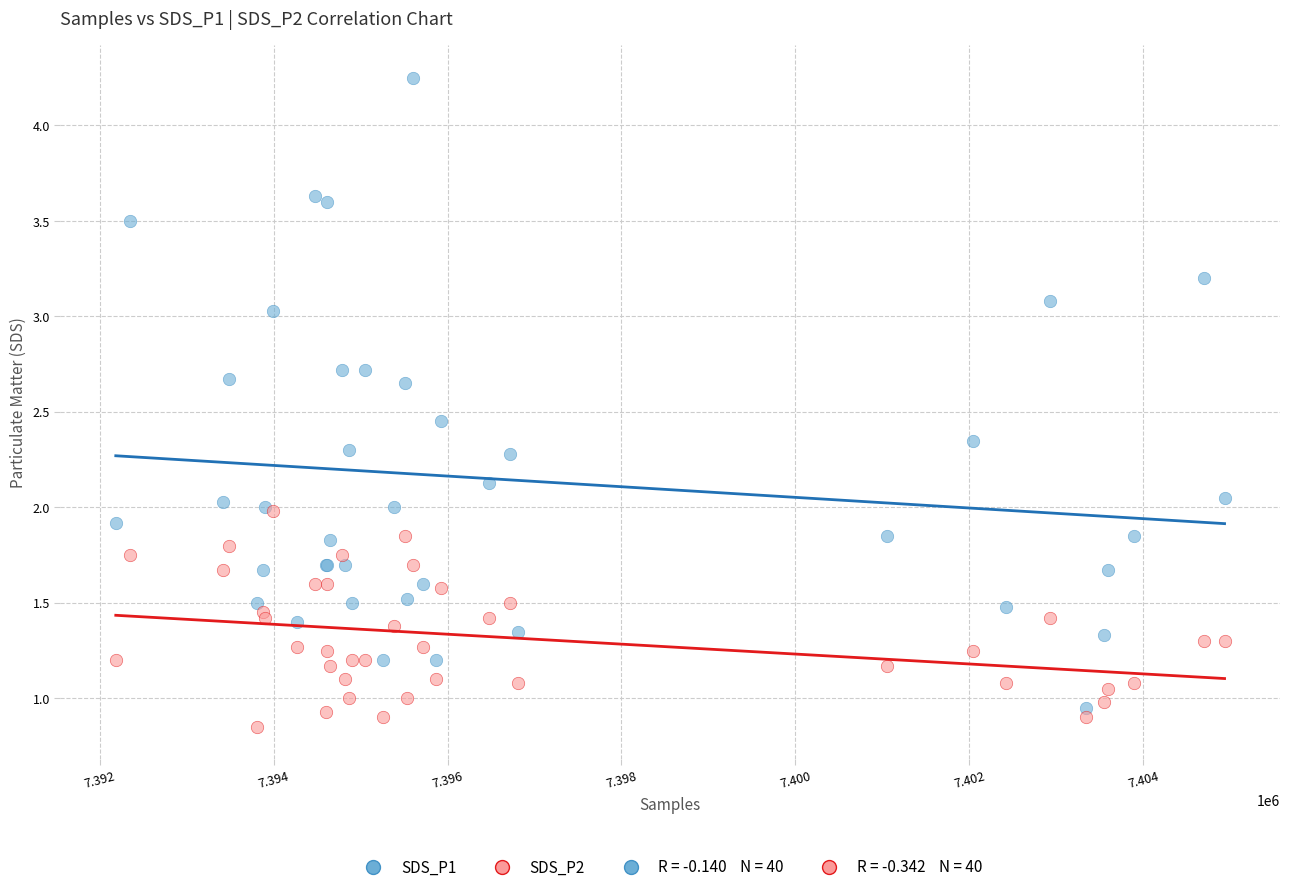

Which series reaches the minimum Y coordinate?

SDS_P2